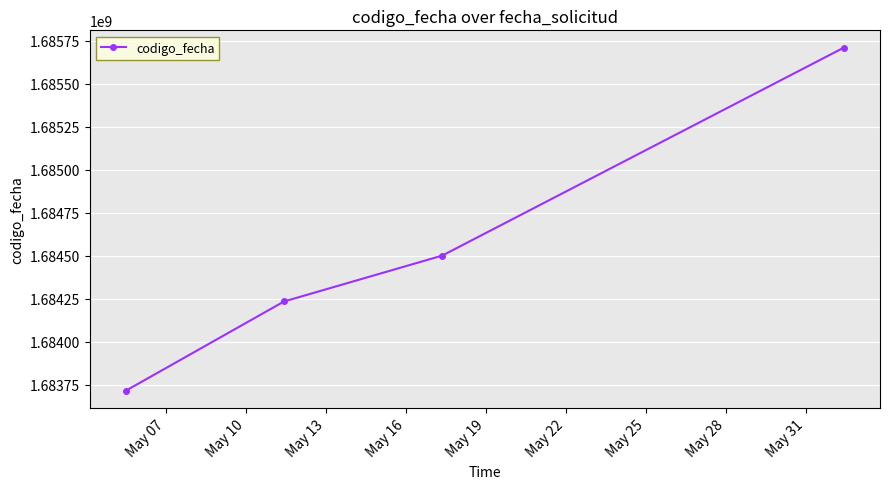

Reading left to right, transcribe all the data shown in this chart.

1683715034	1684234165	1684500529	1685709511